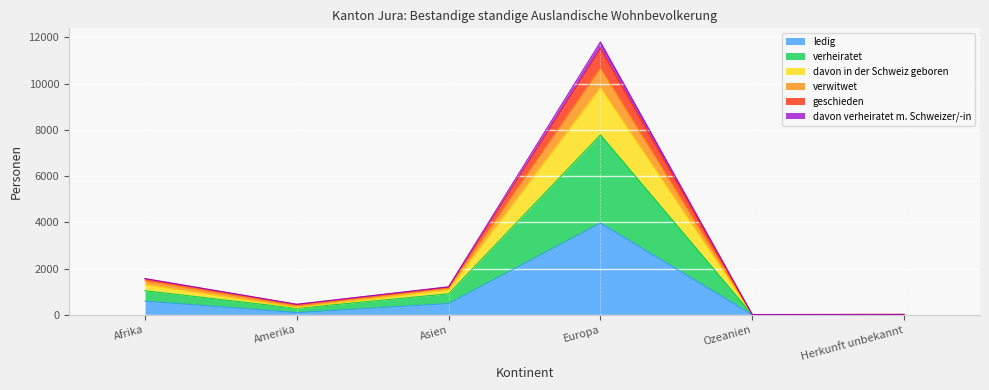

What is the minimum value shown in the chart?

2